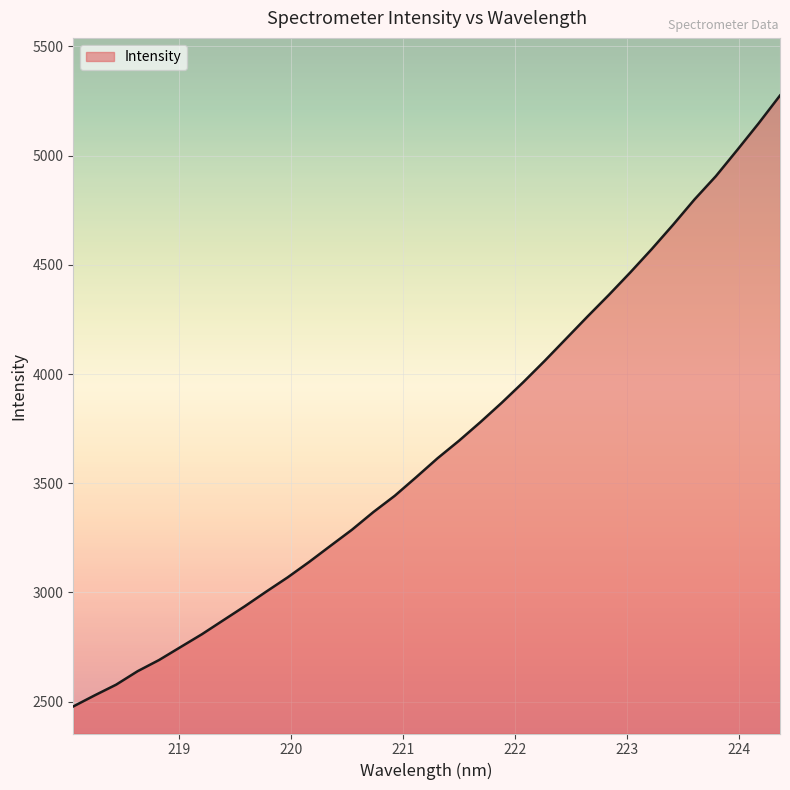

What is the smallest value displayed?

2477.9